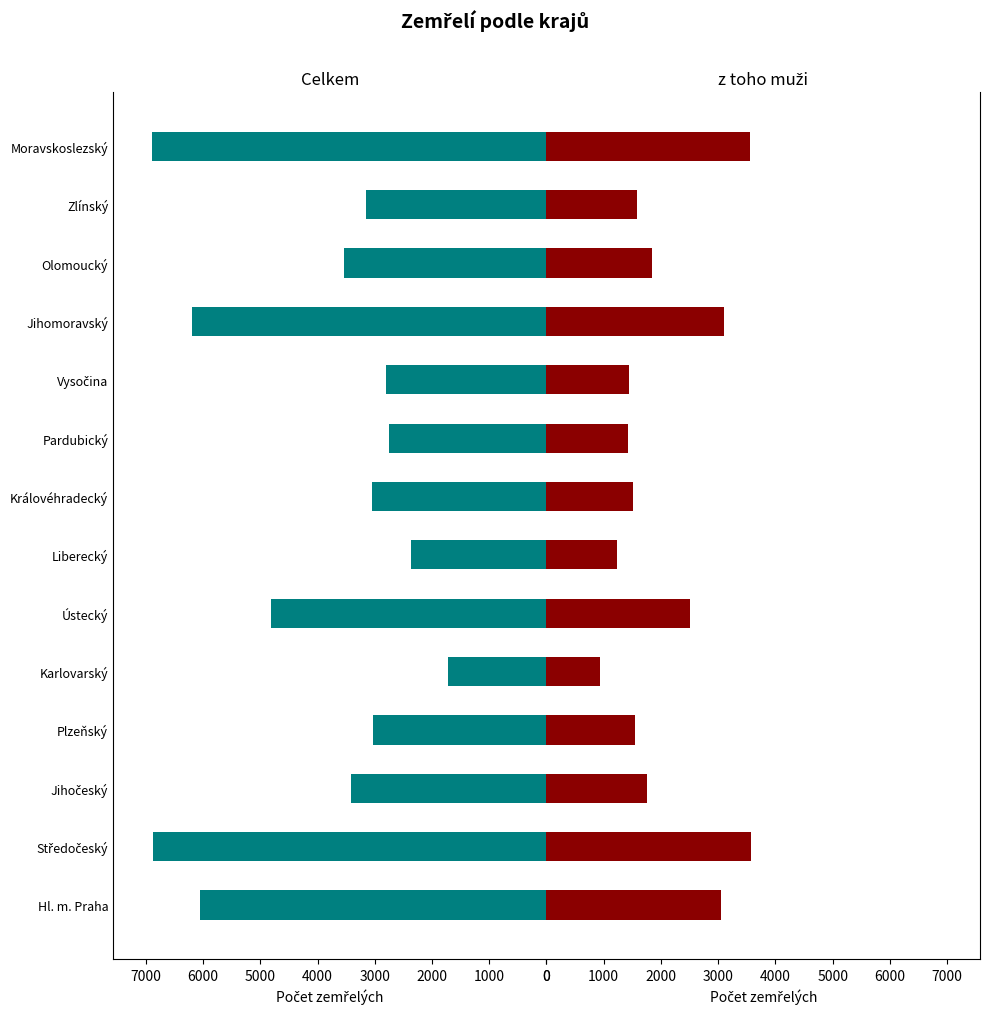

Count the number of data series in this chart.

2